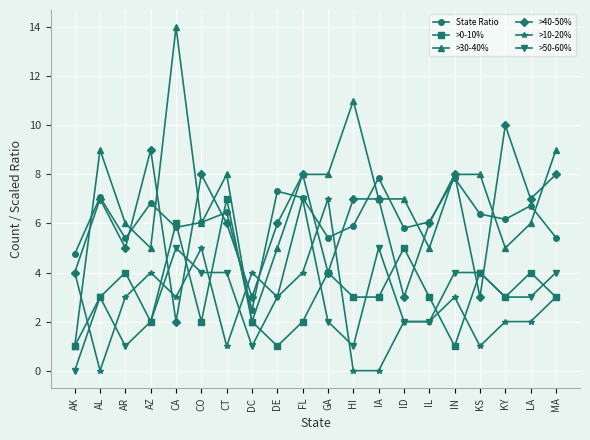

At which category does State Ratio reach its first local peak?

AL